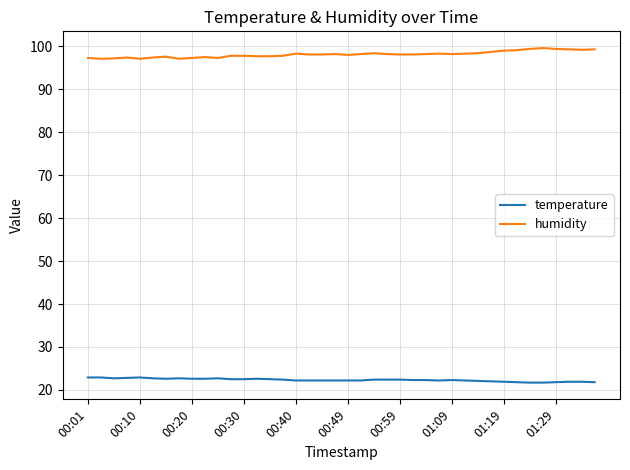

What is the difference between the maximum and minimum values in the humidity series?

2.5